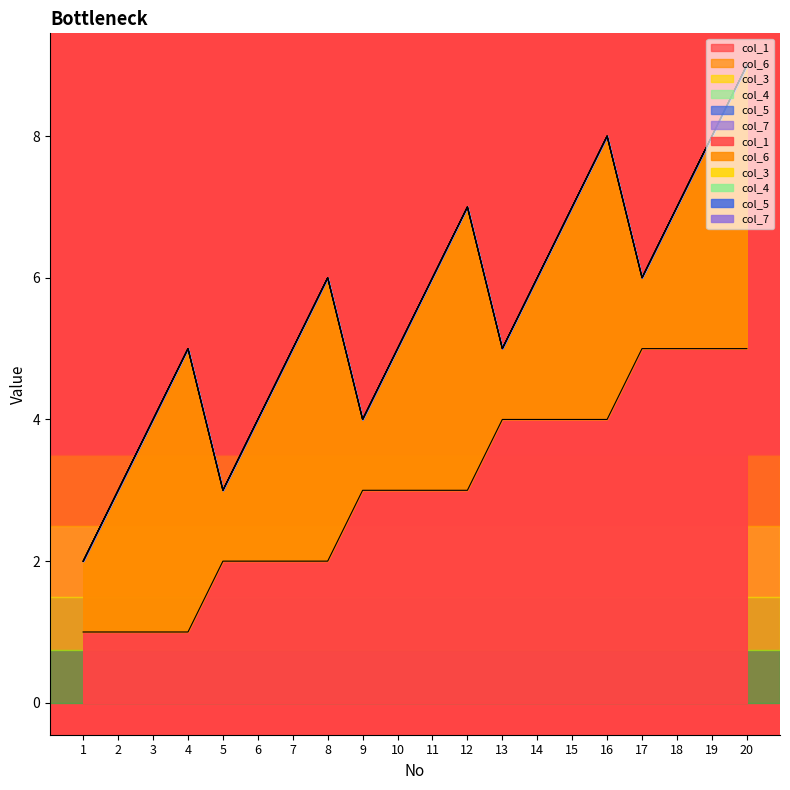

What is the approximate value of col_1 at 15?

4